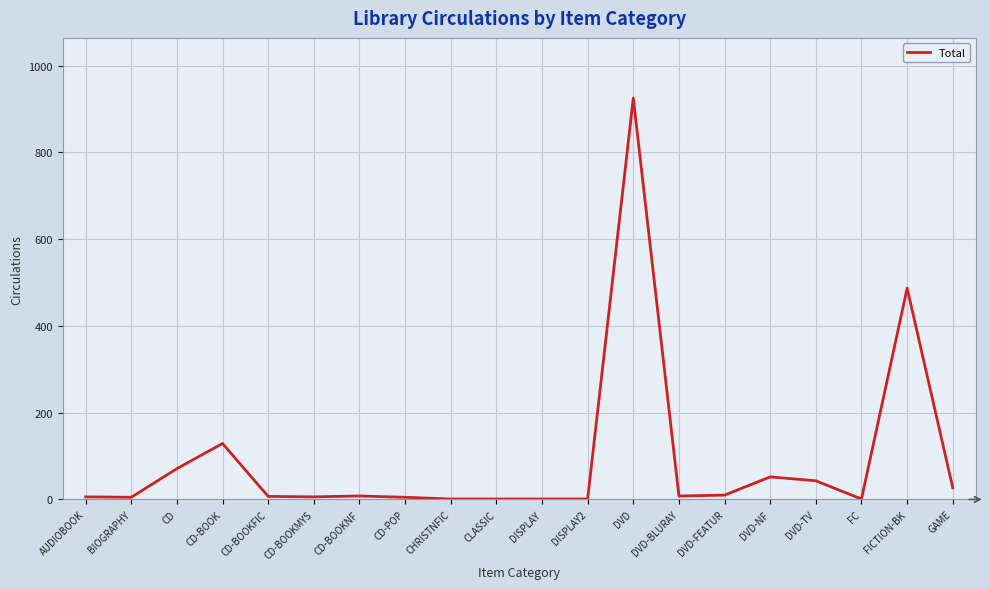

The chart shows a value of 10 at DVD-FEATUR. True or false?

True